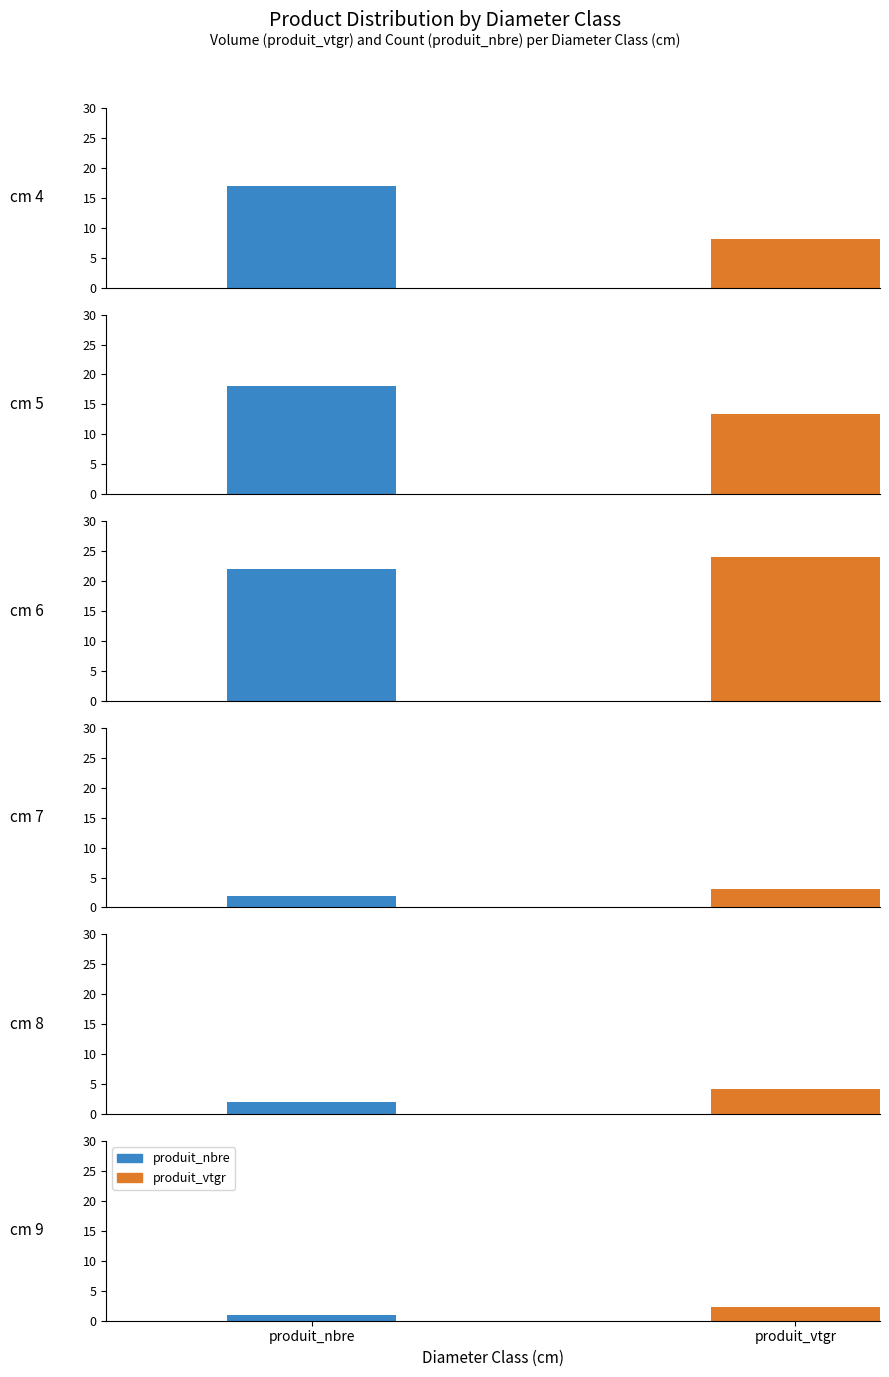

At how many categories does at least one series exceed 11?

2